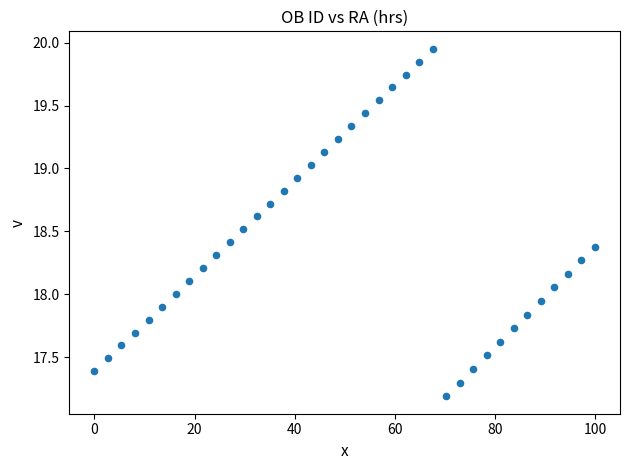

What is the range of X values (max minus min)?

100.0